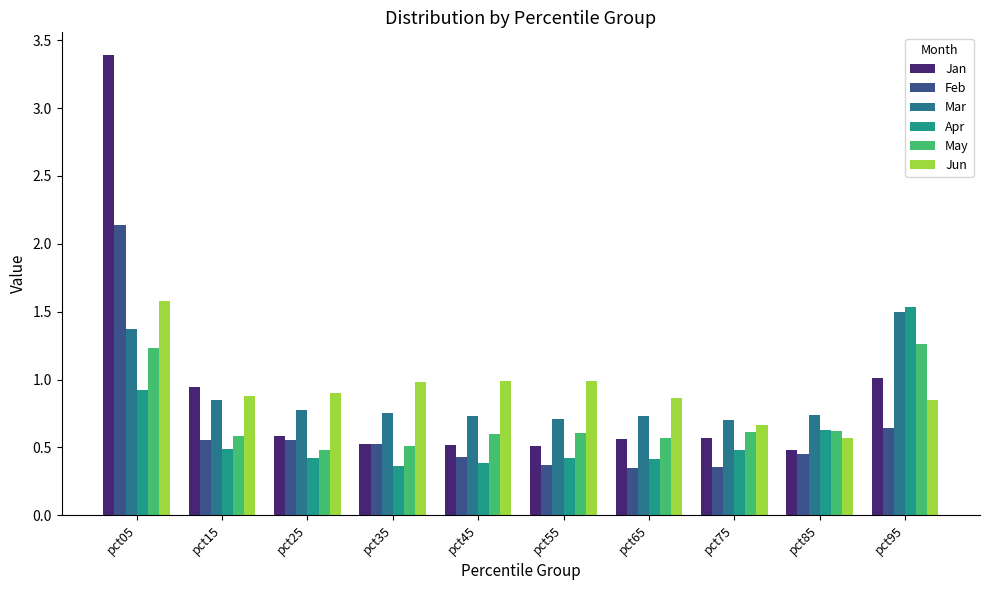

What is the smallest value displayed?

0.3